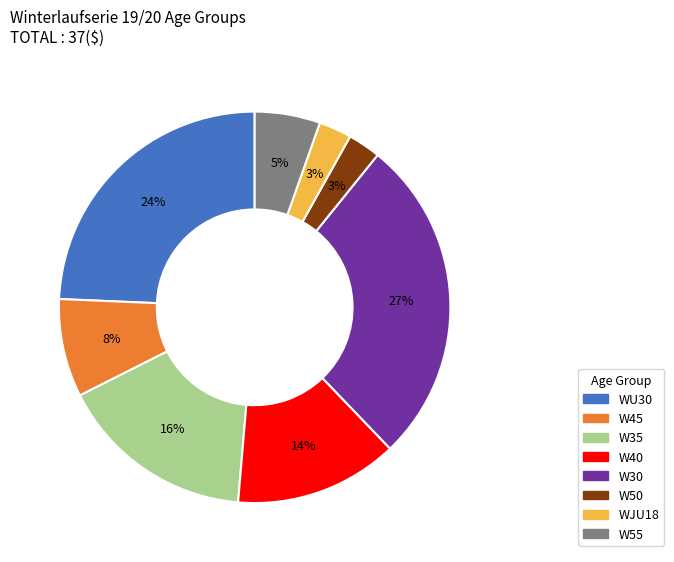

To the nearest percent, what portion does W40 represent?

14%